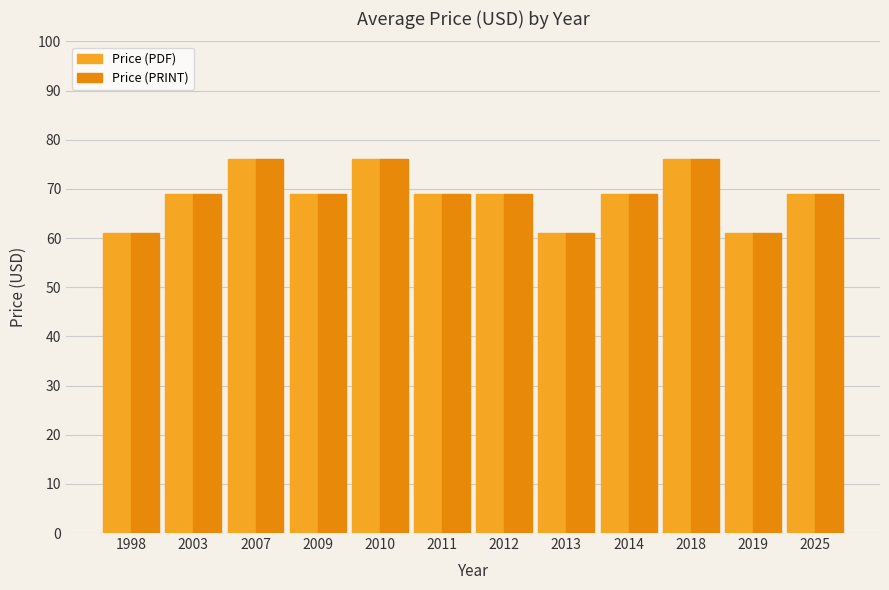

What is the difference between the maximum and minimum values in the Price (PDF) series?

15